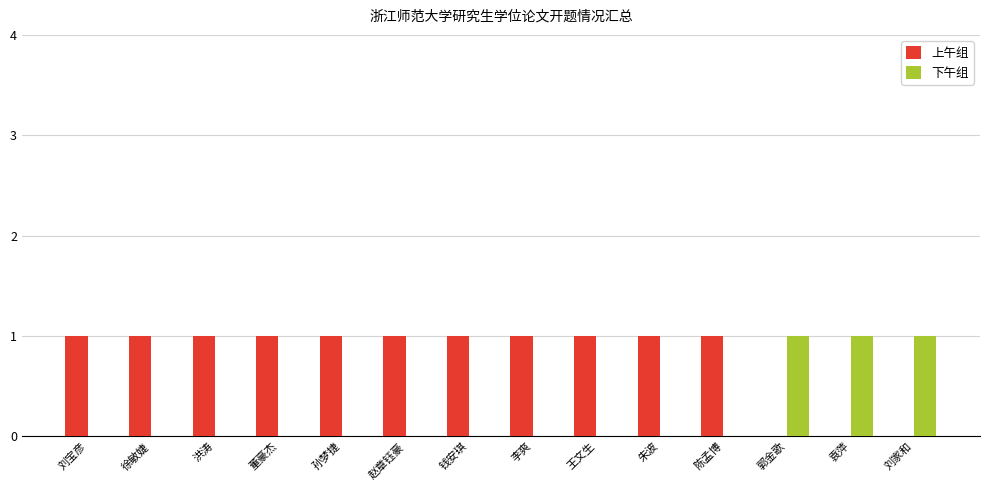

How many distinct data groups are displayed?

2